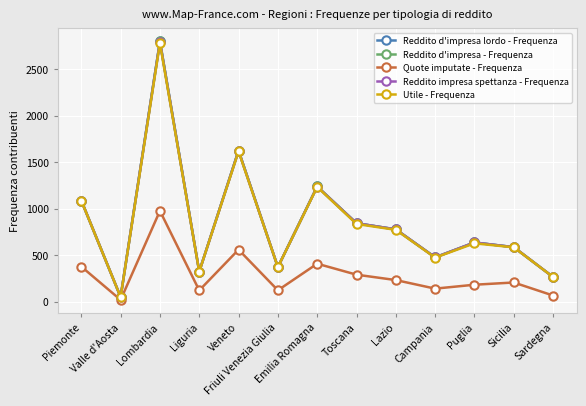

True or false: Reddito d'impresa lordo - Frequenza has more than 0 points higher than both neighbors.

True